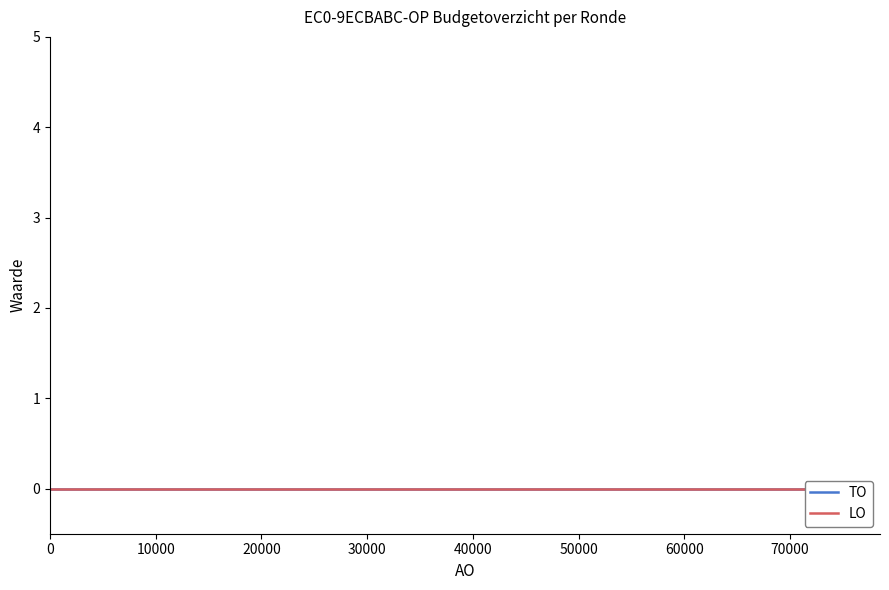

Does the chart display data point markers on the line(s)?

No